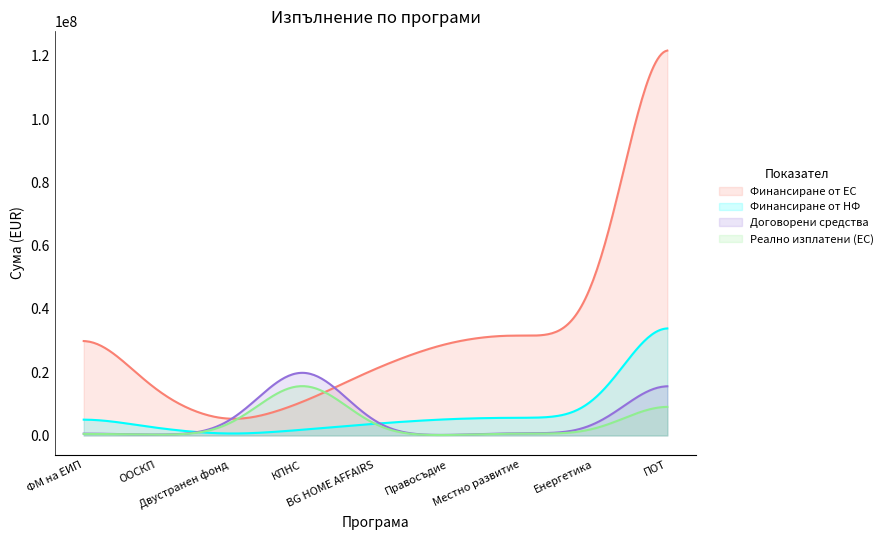

Which series has the largest total across all categories?

Финансиране от ЕС